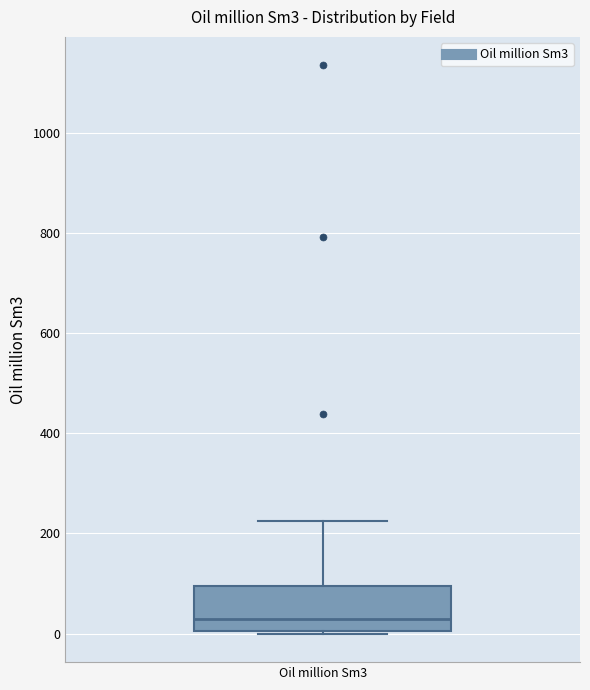

Where is the lower edge of the box for Oil million Sm3 on the y-axis? The values are not printed on the chart, so give them approximately, as read against the axis.

0